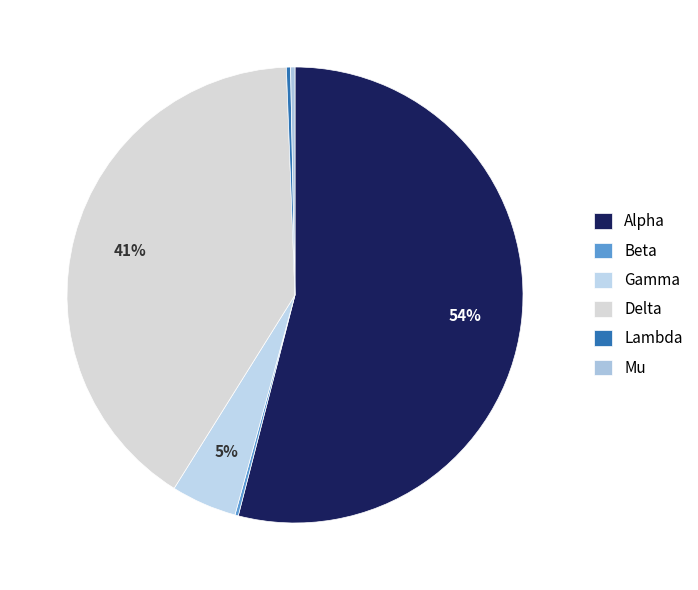

Combined, what portion of the pie is Delta and Lambda?

40.8%